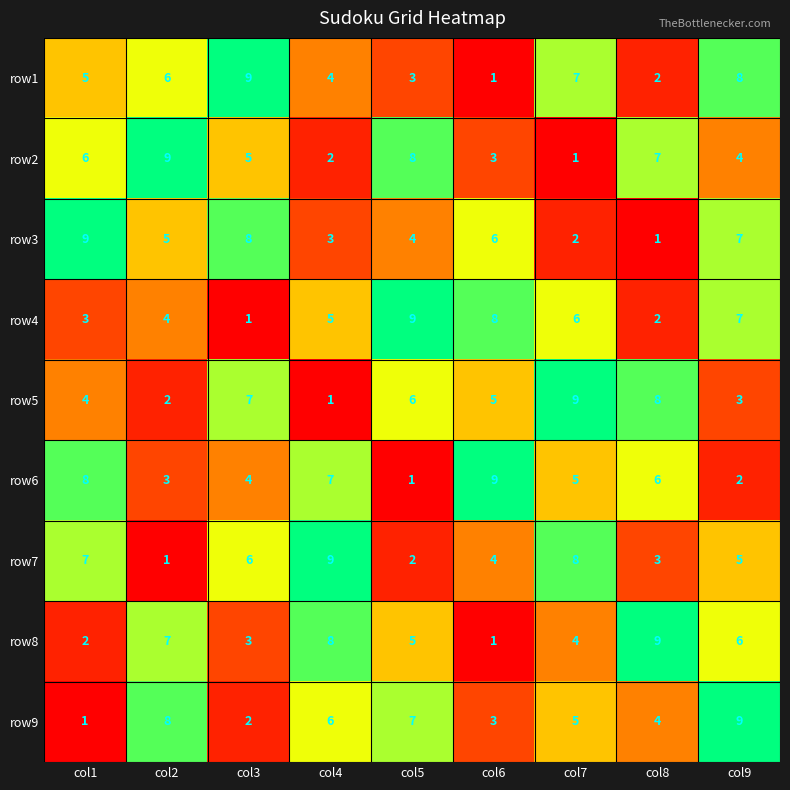

What is the highest value of the row8 series?

9